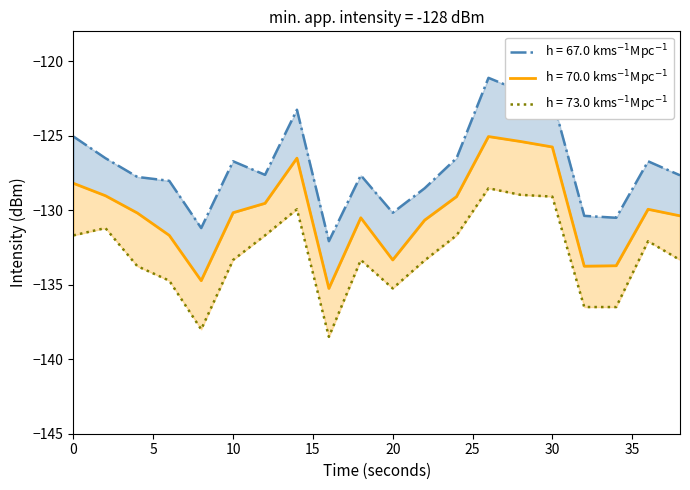

Where is Mean intensity (dBm) nearest to the value -130?

36